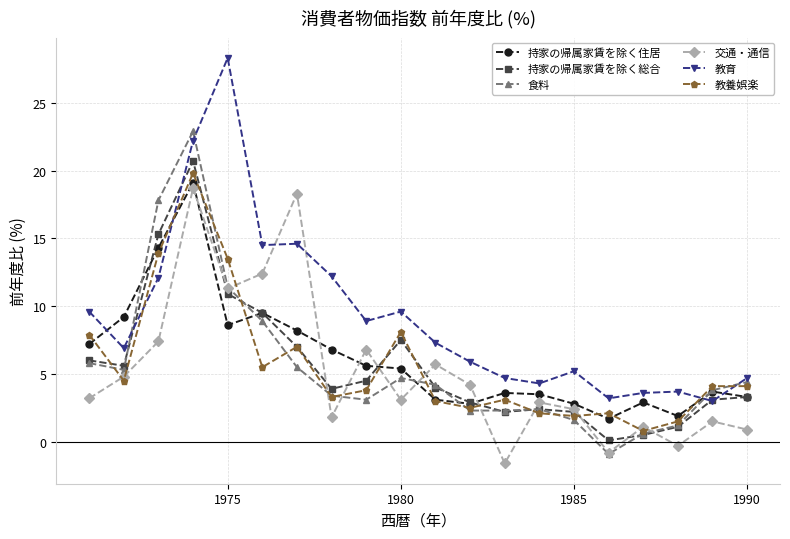

How many positive values does the 食料 series have?

19